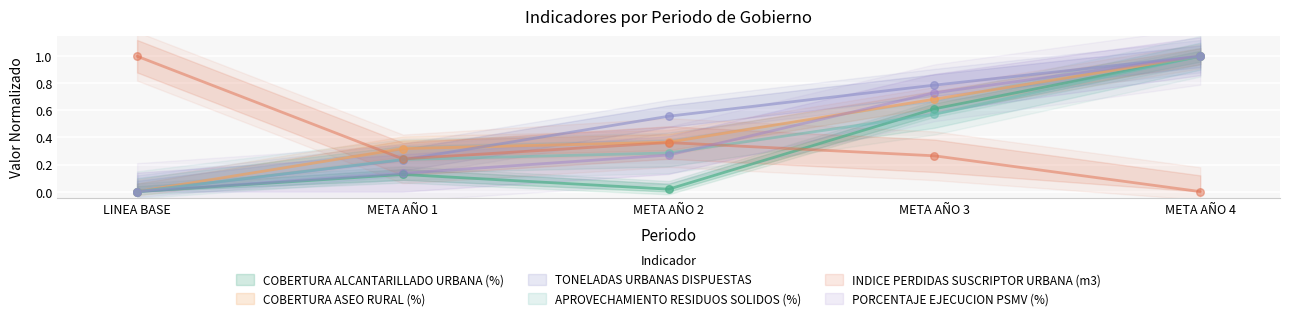

What is the total value across all series at LINEA BASE?

1.0